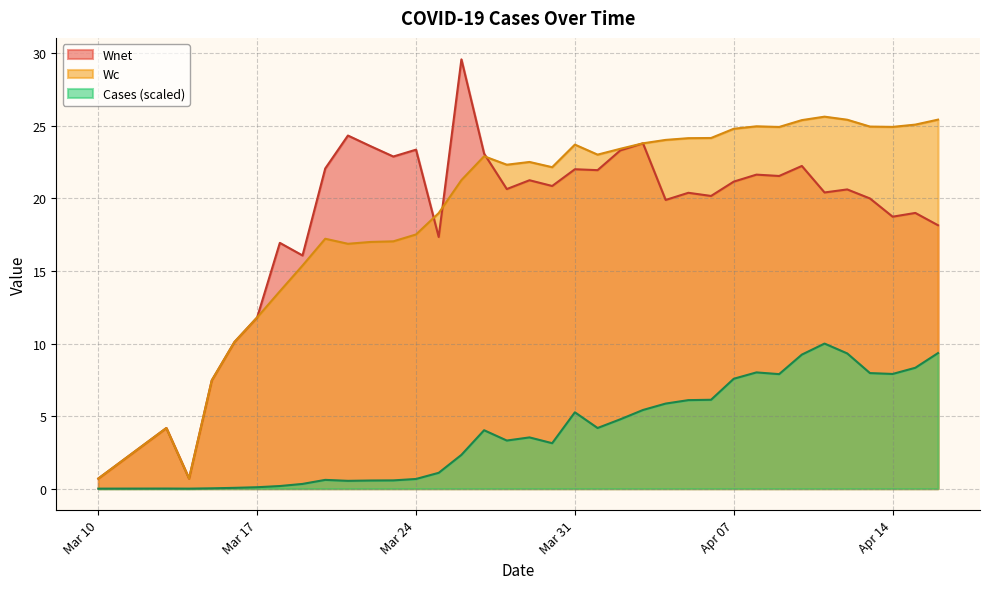

True or false: Cases and Wnet cross at least once.

False